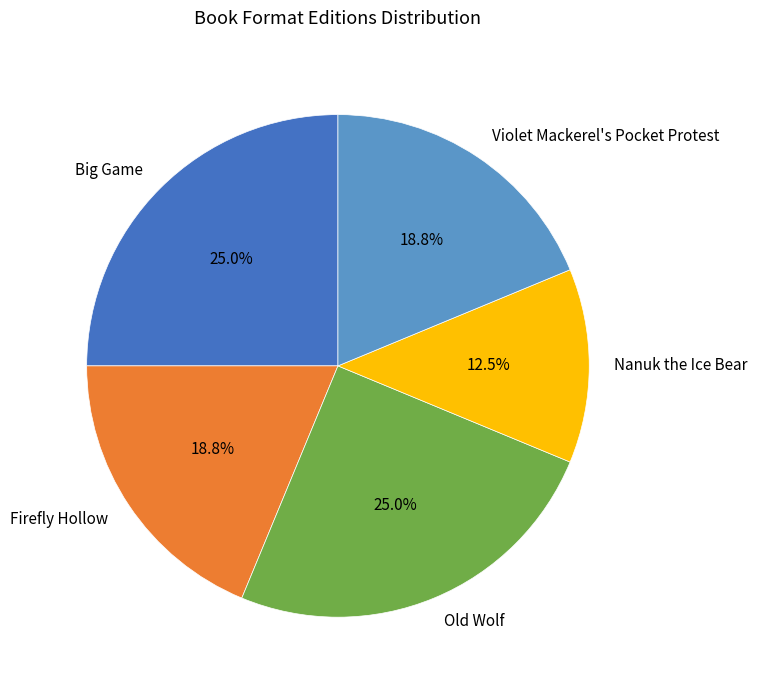

Is it true that Violet Mackerel's Pocket Protest is 19% of the pie?

True